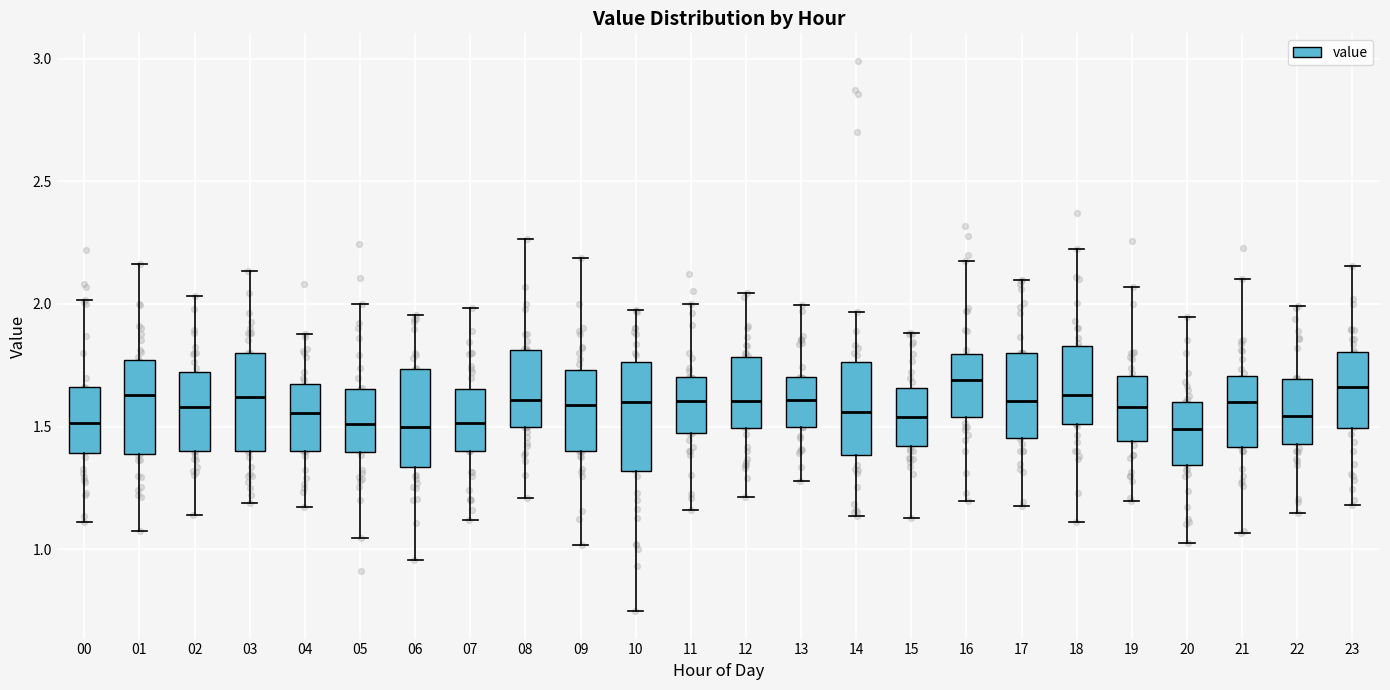

Reading left to right, transcribe this box plot: for each box, give where its median line is, the range the box spans, and where its two whiskers end, as read against the y-axis. The values are not printed on the chart, so give them approximately, as read against the axis.

00: median 1.50, box 1.40 to 1.65, whiskers 1.10 to 2.00
01: median 1.65, box 1.40 to 1.75, whiskers 1.05 to 2.15
02: median 1.60, box 1.40 to 1.70, whiskers 1.15 to 2.05
03: median 1.60, box 1.40 to 1.80, whiskers 1.20 to 2.15
04: median 1.55, box 1.40 to 1.65, whiskers 1.15 to 1.90
05: median 1.50, box 1.40 to 1.65, whiskers 1.05 to 2.00
06: median 1.50, box 1.35 to 1.75, whiskers 0.95 to 1.95
07: median 1.50, box 1.40 to 1.65, whiskers 1.10 to 2.00
08: median 1.60, box 1.50 to 1.80, whiskers 1.20 to 2.25
09: median 1.60, box 1.40 to 1.75, whiskers 1.00 to 2.20
10: median 1.60, box 1.30 to 1.75, whiskers 0.75 to 2.00
11: median 1.60, box 1.45 to 1.70, whiskers 1.15 to 2.00
12: median 1.60, box 1.50 to 1.80, whiskers 1.20 to 2.05
13: median 1.60, box 1.50 to 1.70, whiskers 1.30 to 2.00
14: median 1.55, box 1.40 to 1.75, whiskers 1.15 to 1.95
15: median 1.55, box 1.40 to 1.65, whiskers 1.15 to 1.90
16: median 1.70, box 1.55 to 1.80, whiskers 1.20 to 2.15
17: median 1.60, box 1.45 to 1.80, whiskers 1.20 to 2.10
18: median 1.65, box 1.50 to 1.85, whiskers 1.10 to 2.20
19: median 1.60, box 1.45 to 1.70, whiskers 1.20 to 2.05
20: median 1.50, box 1.35 to 1.60, whiskers 1.00 to 1.95
21: median 1.60, box 1.40 to 1.70, whiskers 1.05 to 2.10
22: median 1.55, box 1.45 to 1.70, whiskers 1.15 to 2.00
23: median 1.65, box 1.50 to 1.80, whiskers 1.20 to 2.15